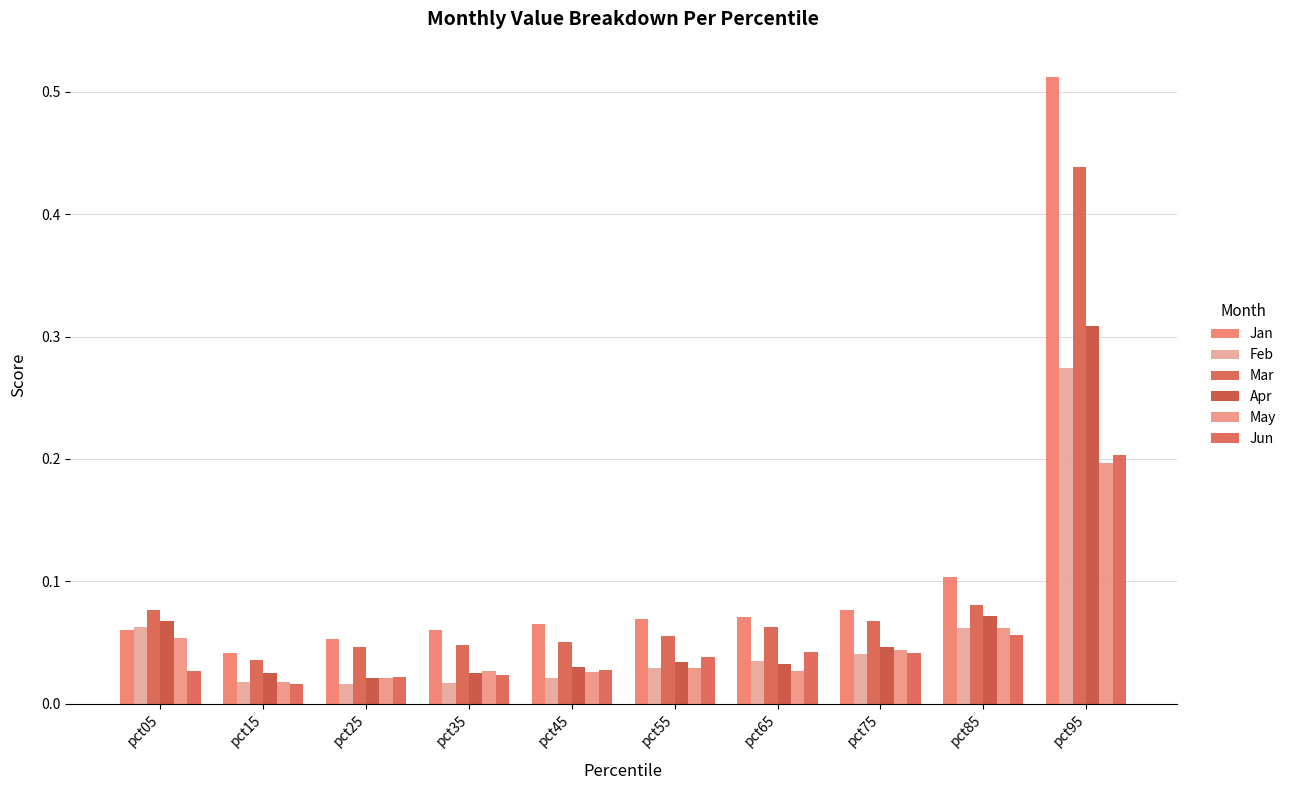

Rank the series by their maximum value, from highest to lowest.

Jan, Mar, Apr, Feb, Jun, May